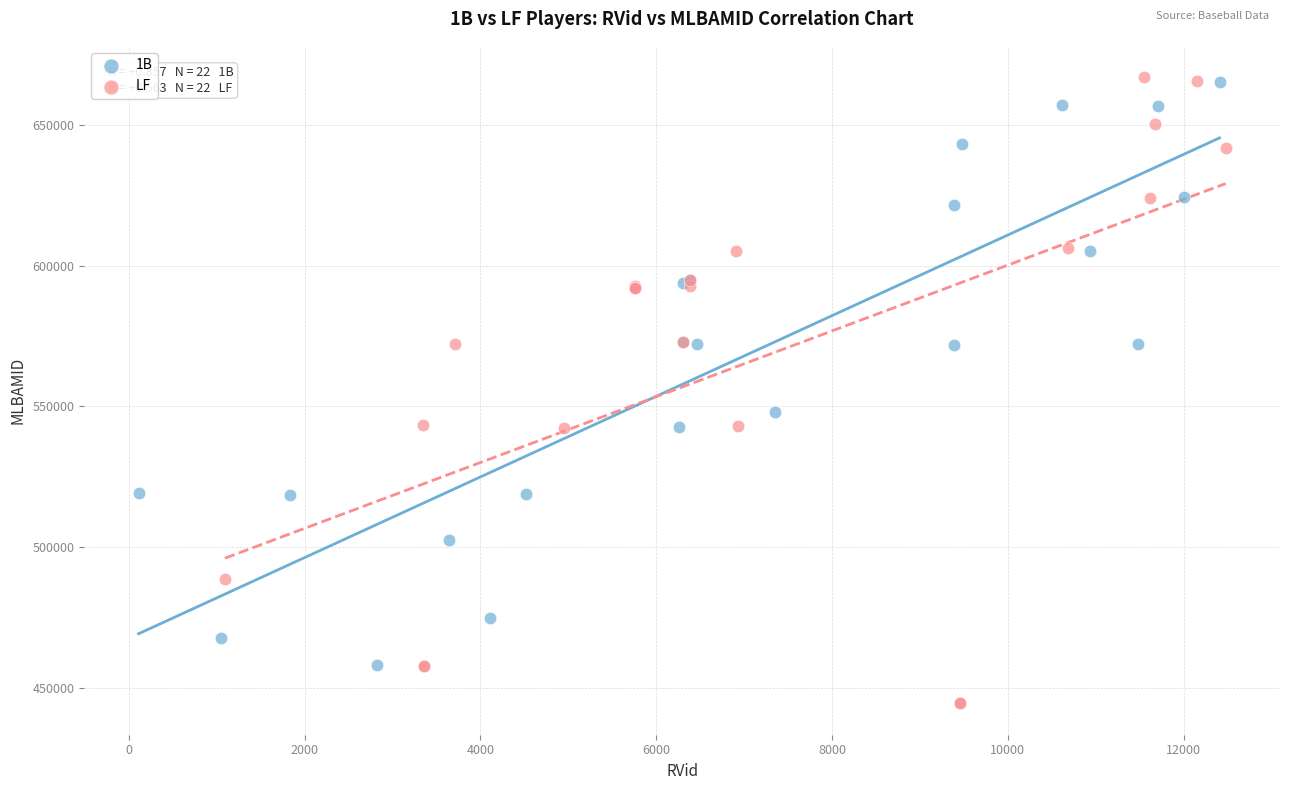

Which series has the widest spread of Y values?

LF